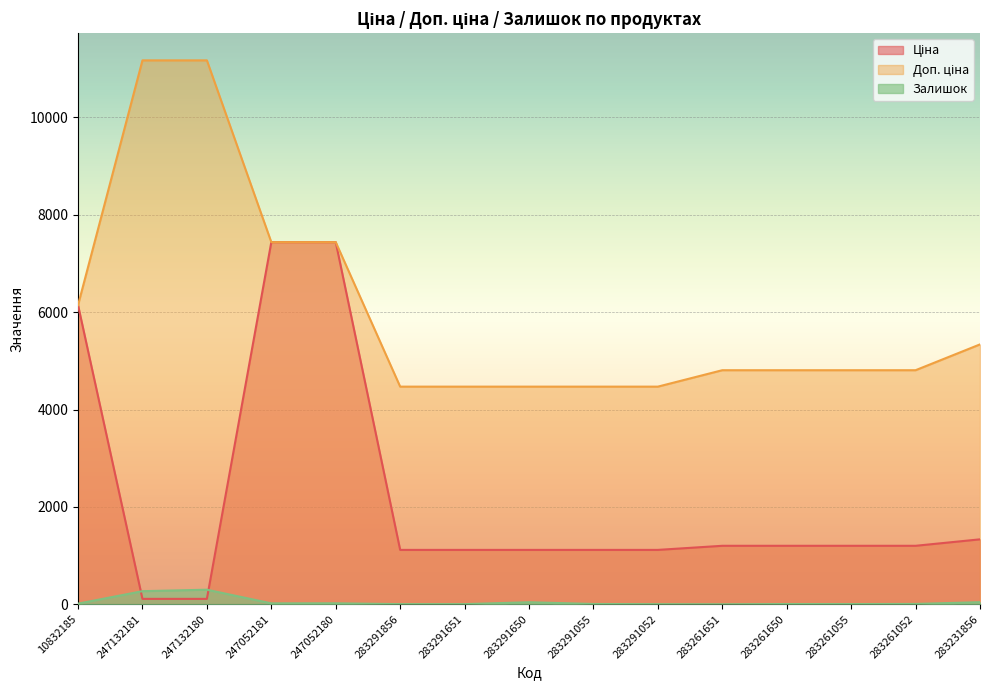

How many data points in Залишок are above 8?

7